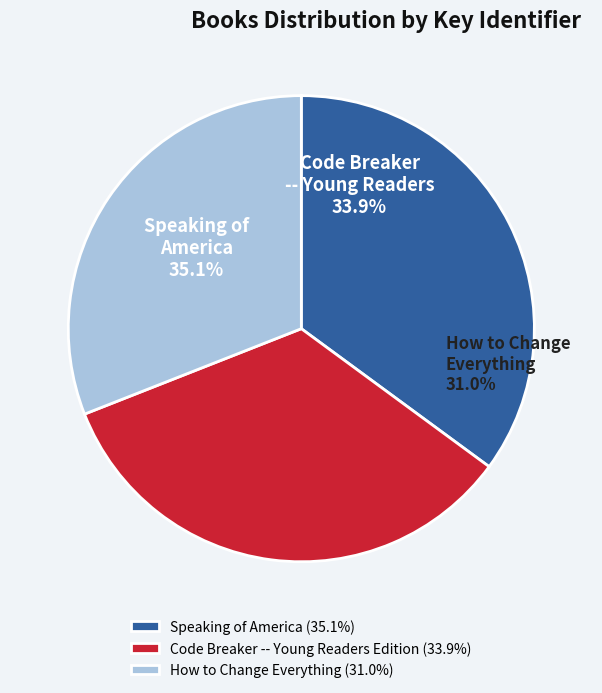

Count the number of slices in the pie.

3